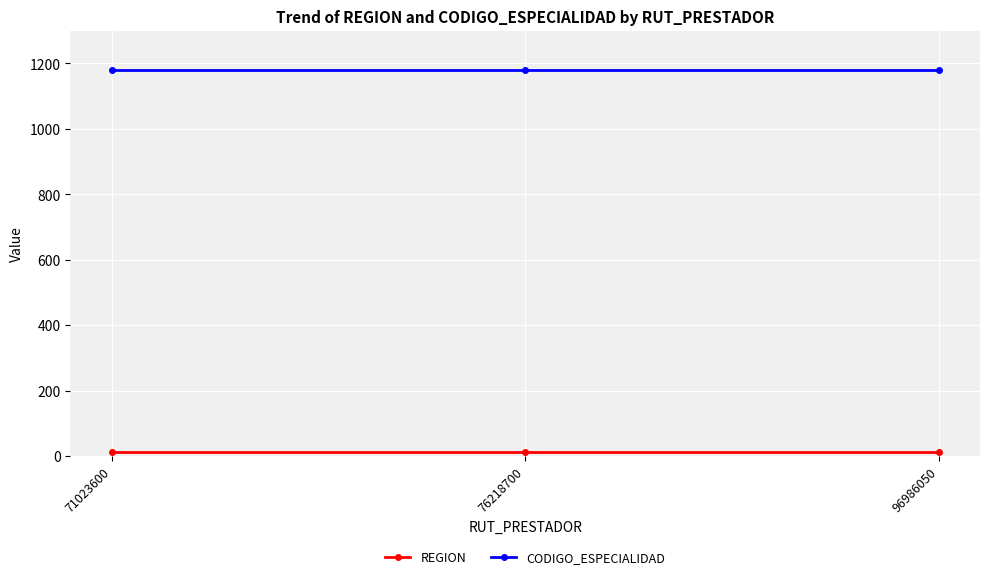

How many data points does each series have?

3